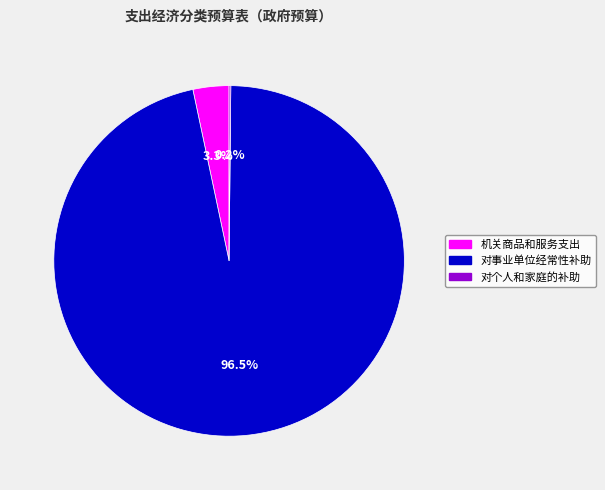

To the nearest percent, what is the difference between the largest and smallest slice percentages?

96%